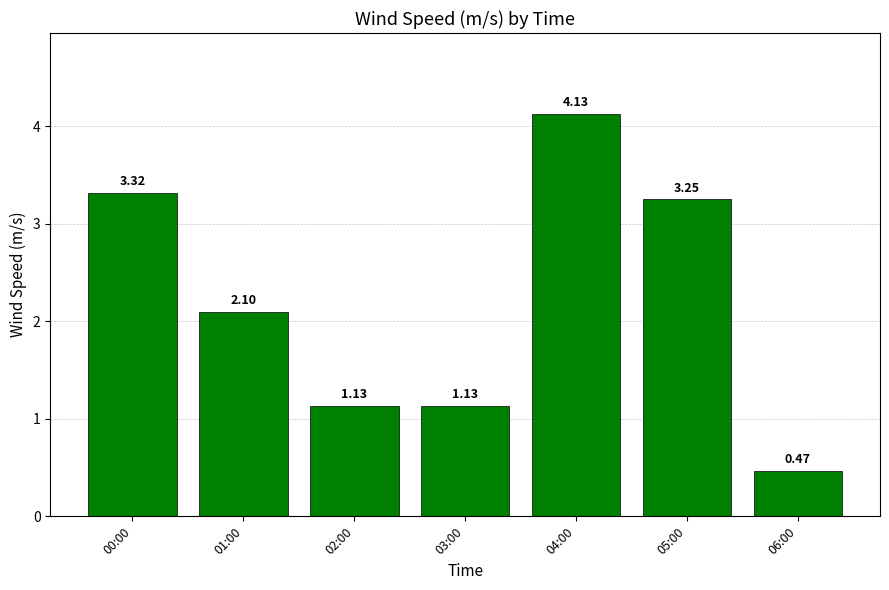

What is the difference between the maximum and minimum values?

3.7